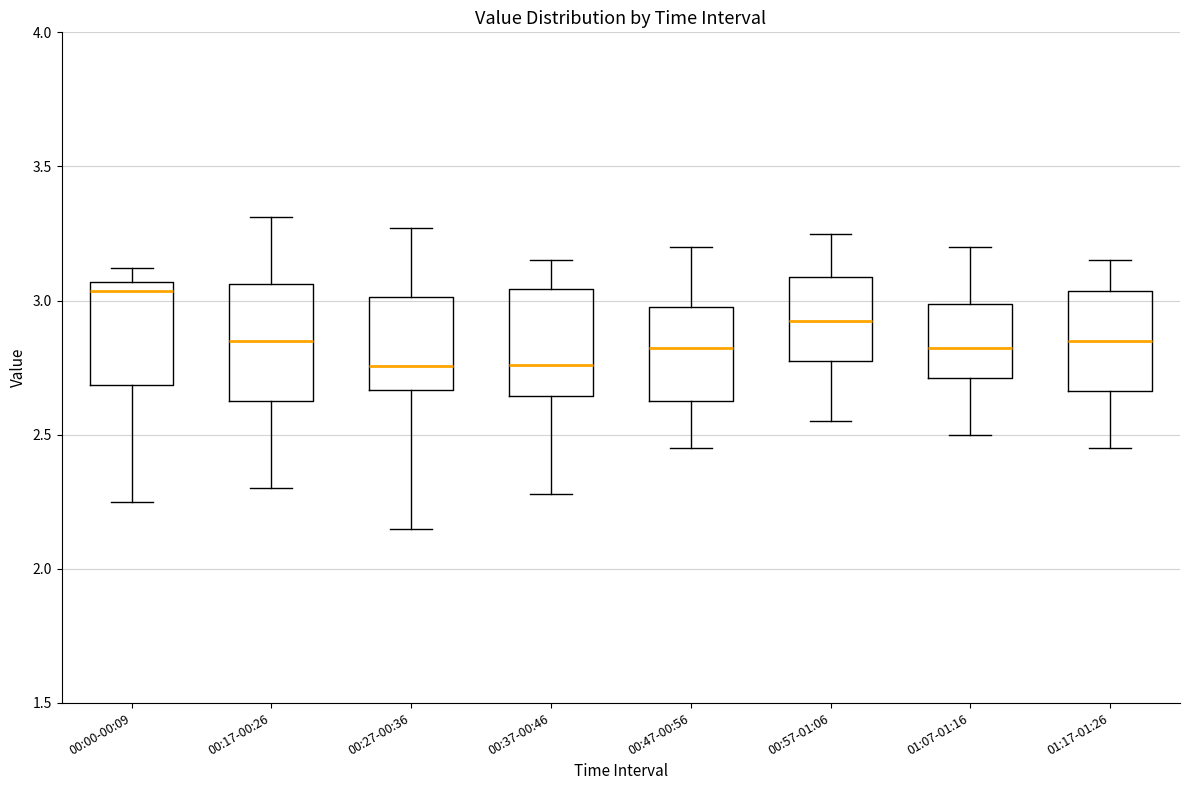

Where does the median line of the box for 01:17-01:26 sit on the y-axis? The values are not printed on the chart, so give them approximately, as read against the axis.

2.85